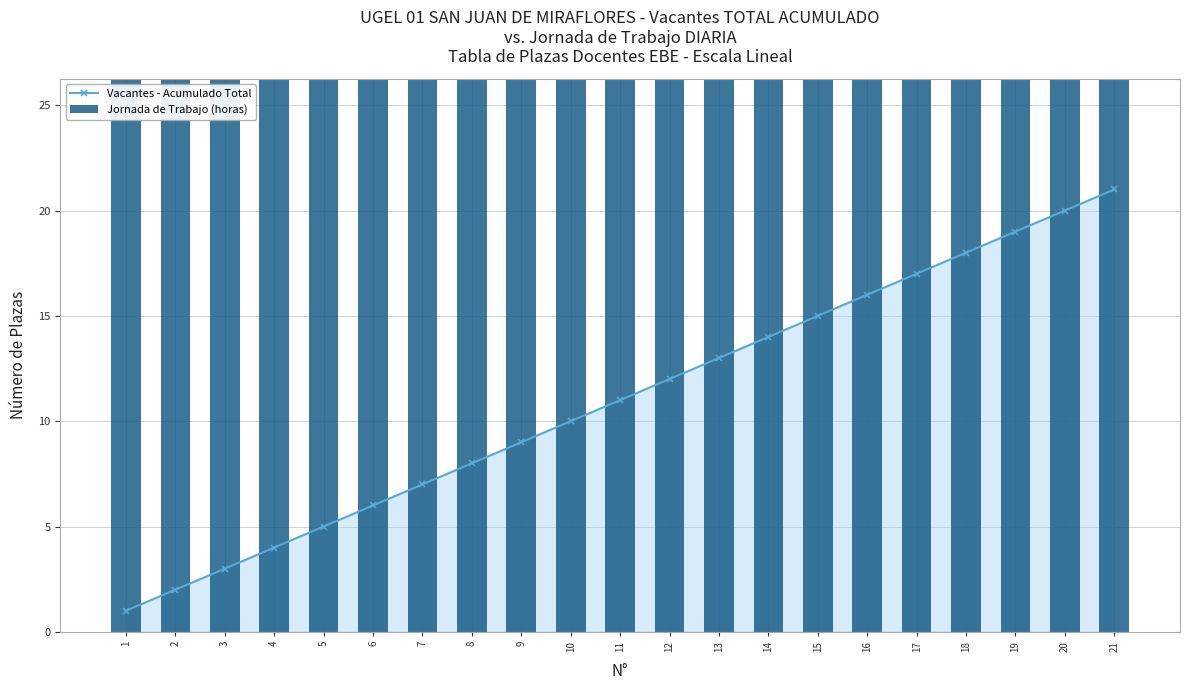

What is the maximum value for Vacantes - Acumulado Total?

21